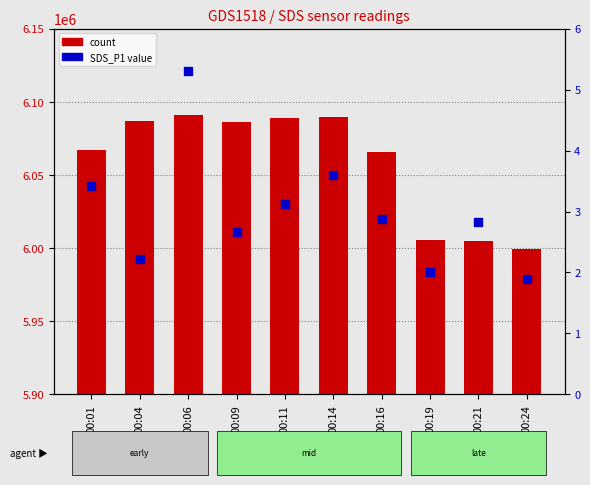

Which series contains the highest Y value?

count